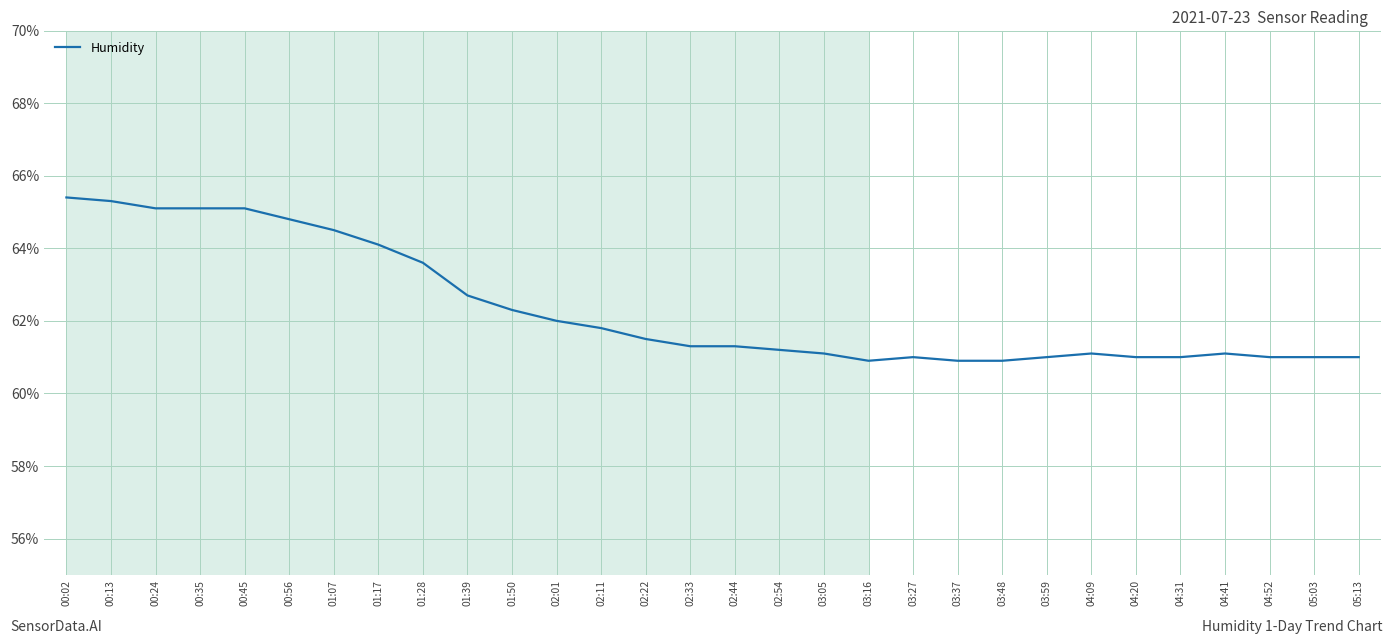

The value at 03:05 is 61.1. True or false?

True